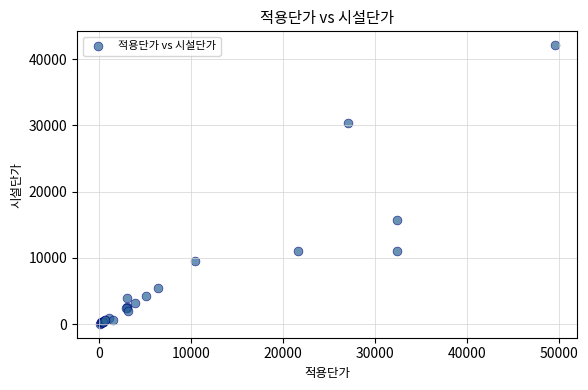

What Y value in the scatter plot is closest to 21071?

15669